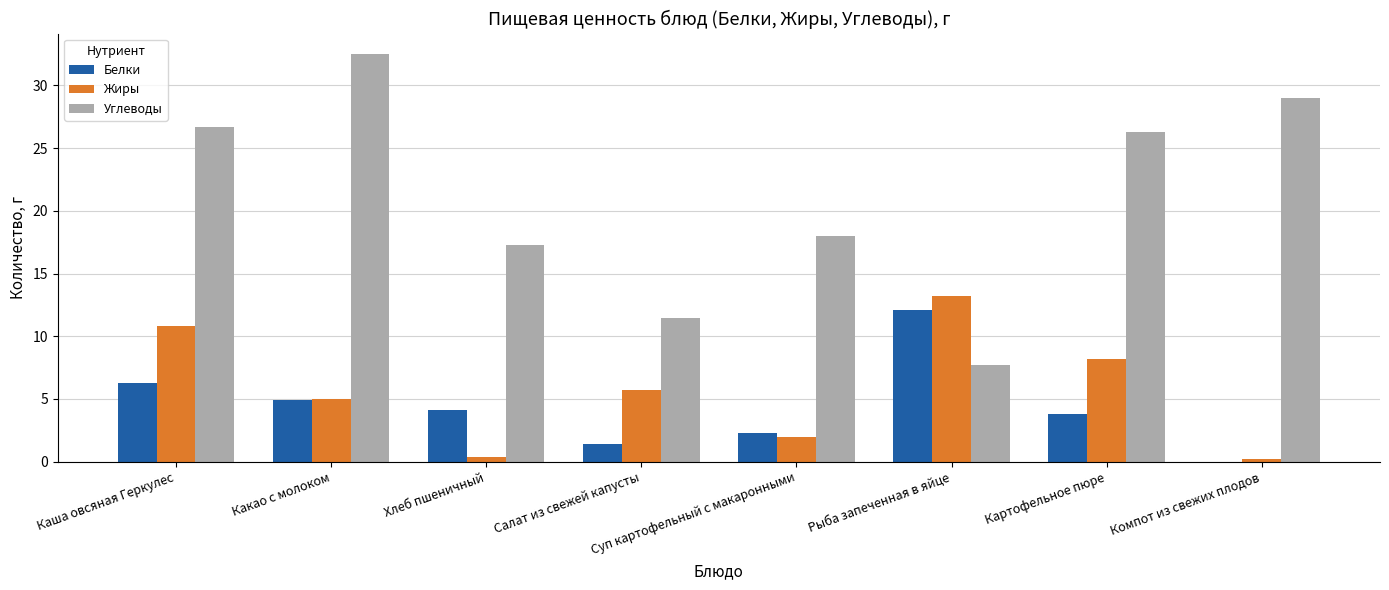

What is the greatest value displayed?

32.5